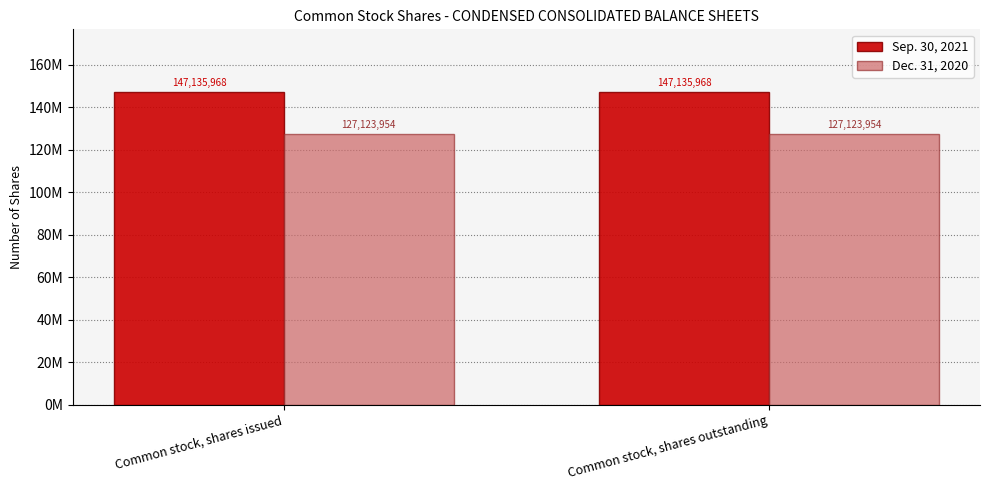

True or false: Sep. 30, 2021 has a value of 207790551 at Common stock, shares outstanding.

False